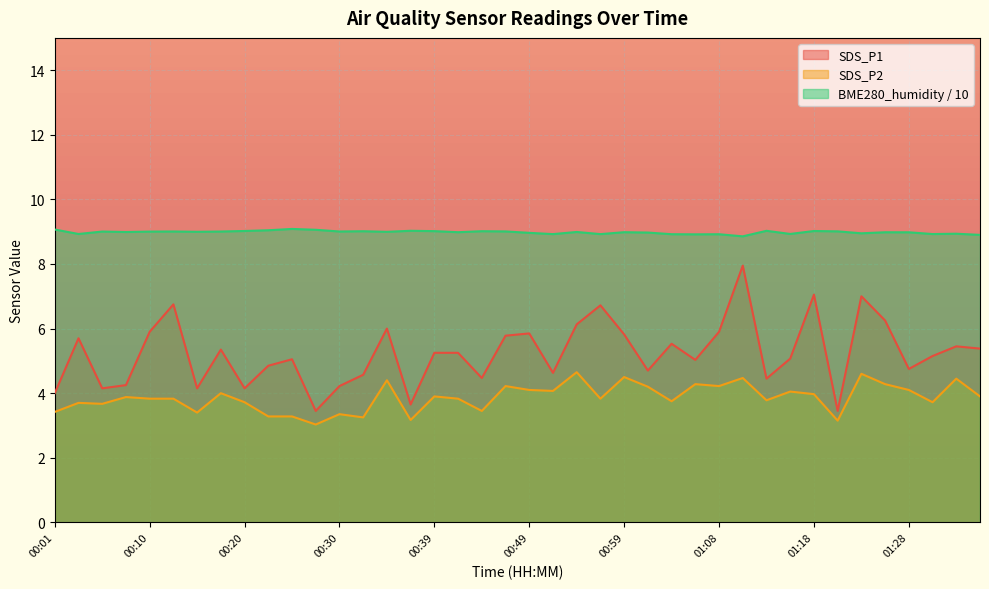

True or false: SDS_P1 and BME280_humidity cross at least once.

False